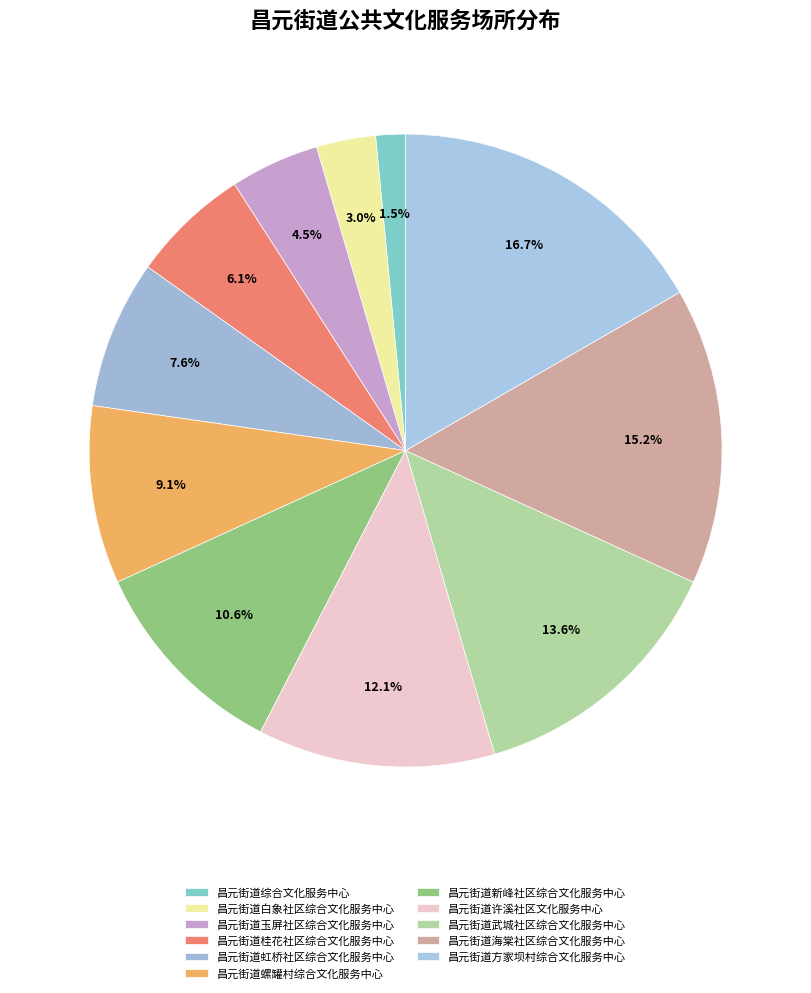

What percentage is the 昌元街道海棠社区综合文化服务中心 slice, to the nearest percent?

15%